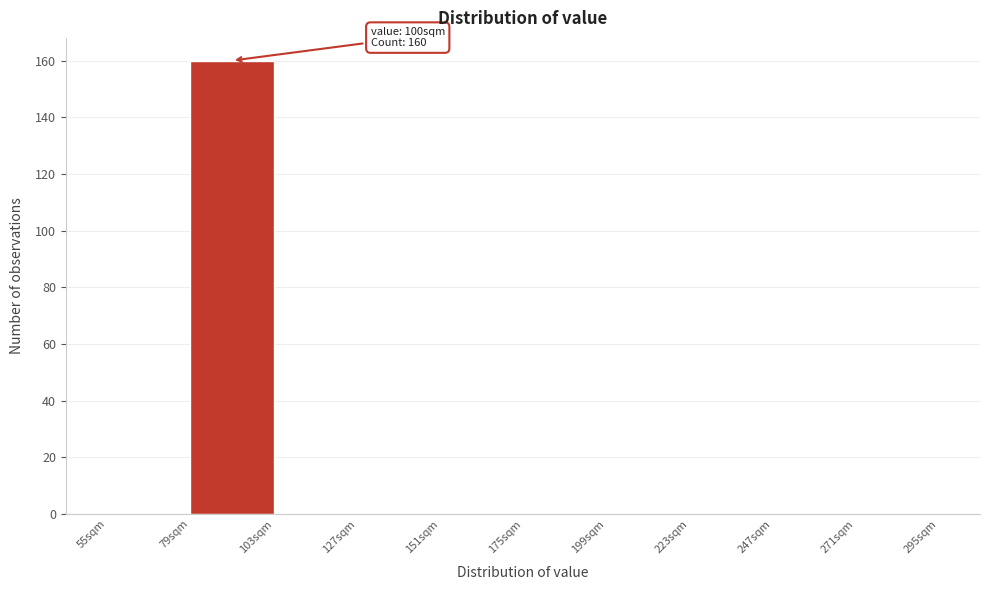

Over which range of the x-axis is the bar tallest?

79 to 103